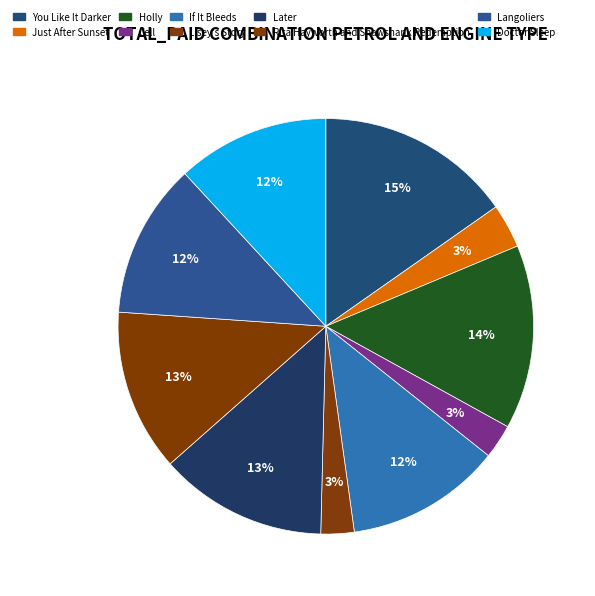

Is it true that Doctor Sleep is 12% of the pie?

True